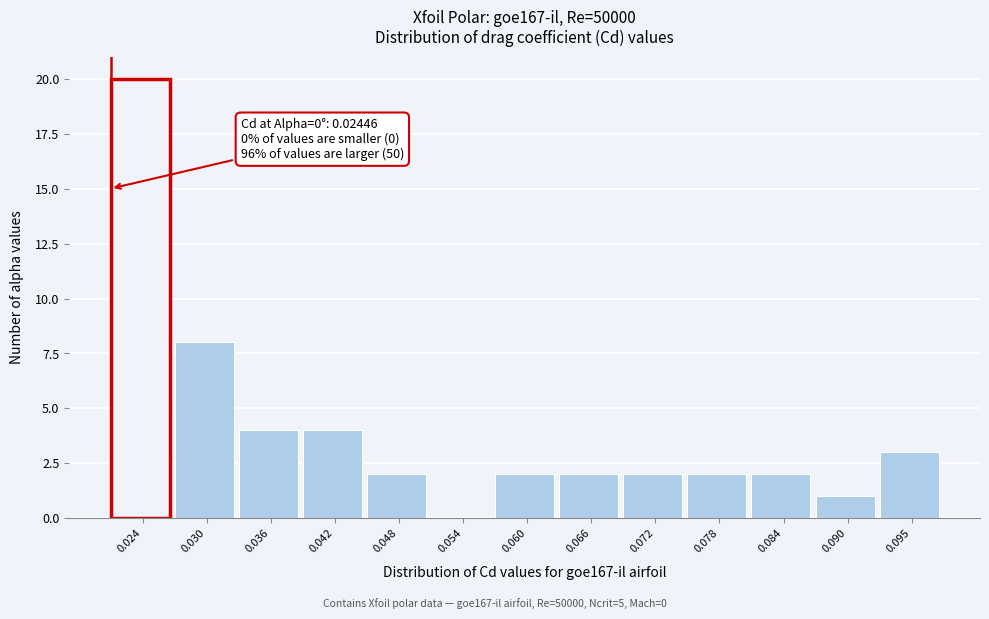

Reading right to left, what are all the values shown in this chart?

0.095=3	0.090=1	0.084=2	0.078=2	0.072=2	0.066=2	0.060=2	0.054=0	0.048=2	0.042=4	0.036=4	0.030=8	0.024=20